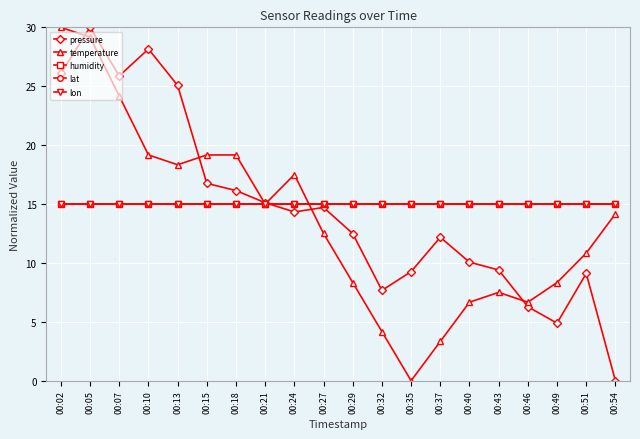

Is the value of lat at 00:24 greater than the value of pressure at 00:46?

Yes